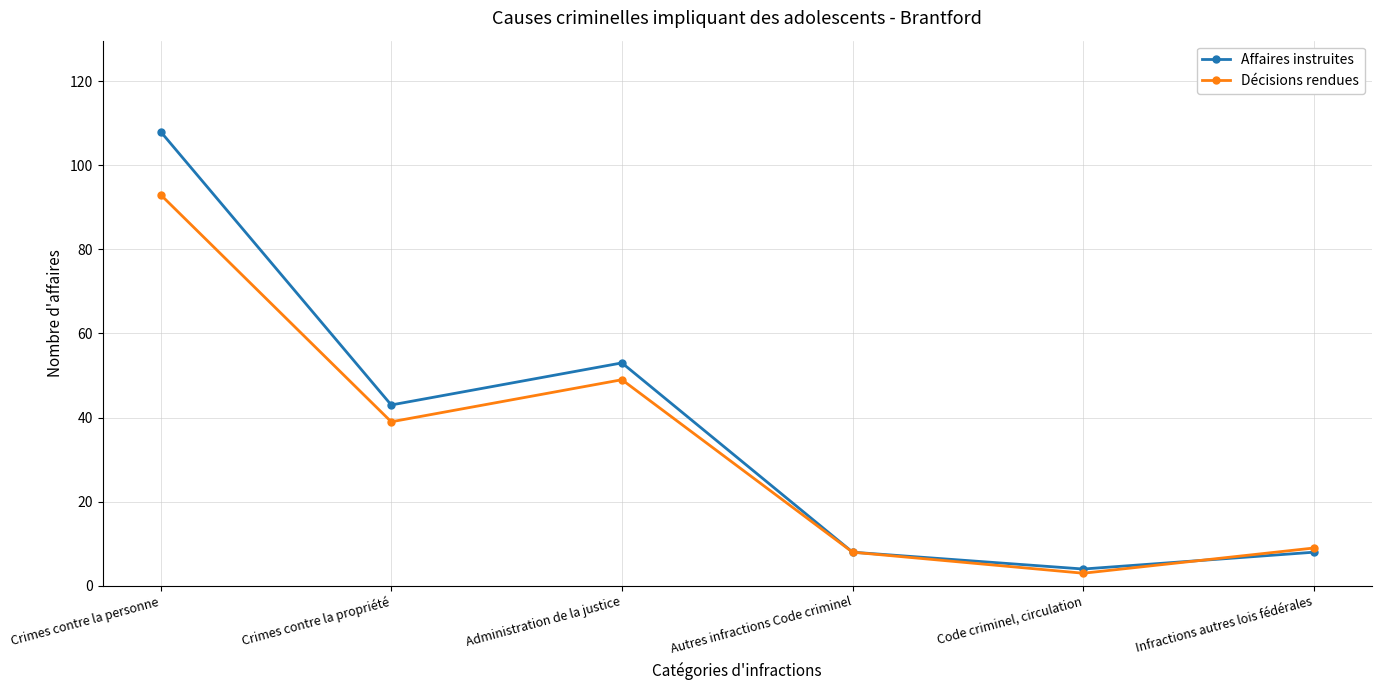

What is the average value of the Décisions rendues series?

34